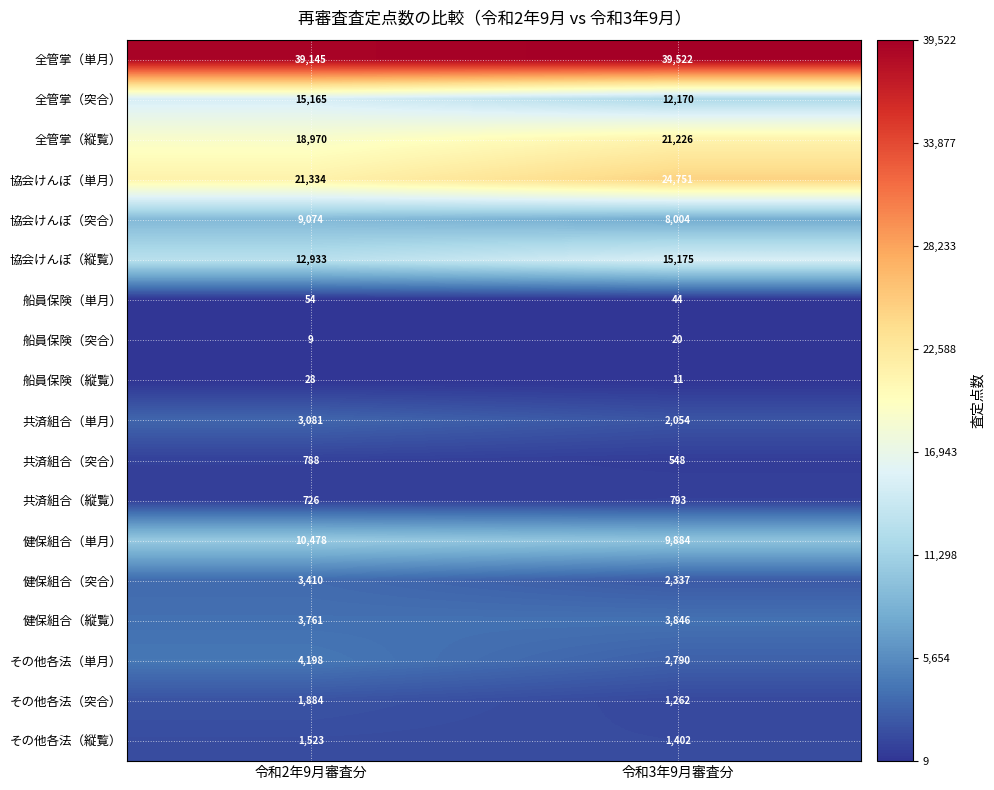

How many values in the 船員保険（単月） series are below 54?

1